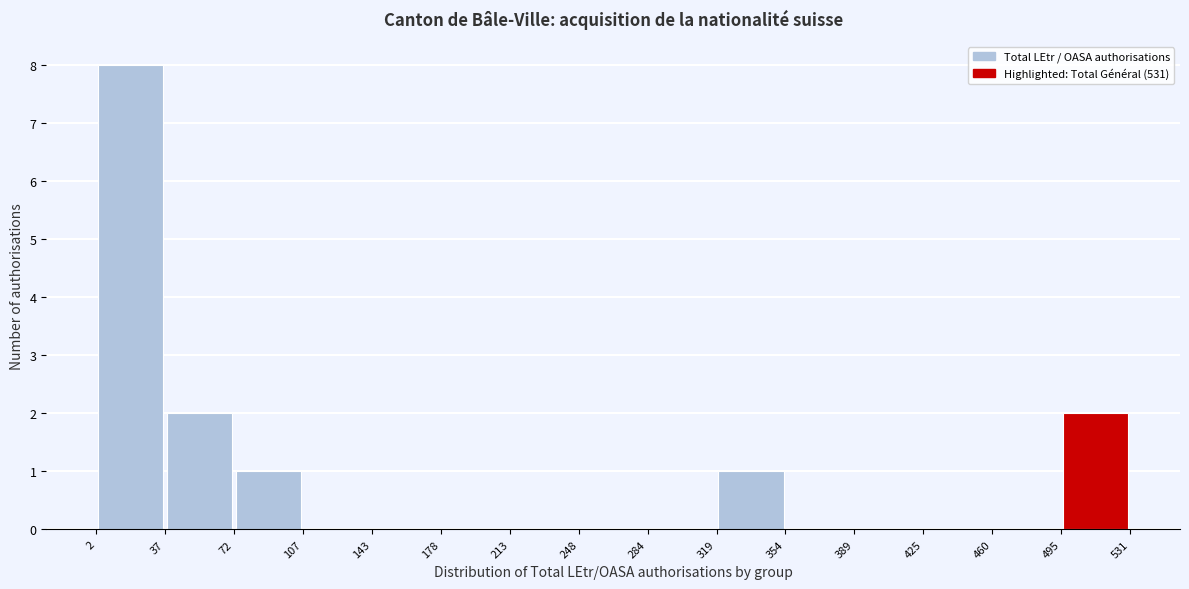

Reading left to right, list every bar in this chart as the range it spans on the x-axis followed by its height. The values are not printed on the chart, so give them approximately, as read against the axis.

2 to 37: 8
37 to 72: 2
72 to 107: 1
107 to 143: 0
143 to 178: 0
178 to 213: 0
213 to 248: 0
248 to 284: 0
284 to 319: 0
319 to 354: 1
354 to 389: 0
389 to 425: 0
425 to 460: 0
460 to 495: 0
495 to 531: 2